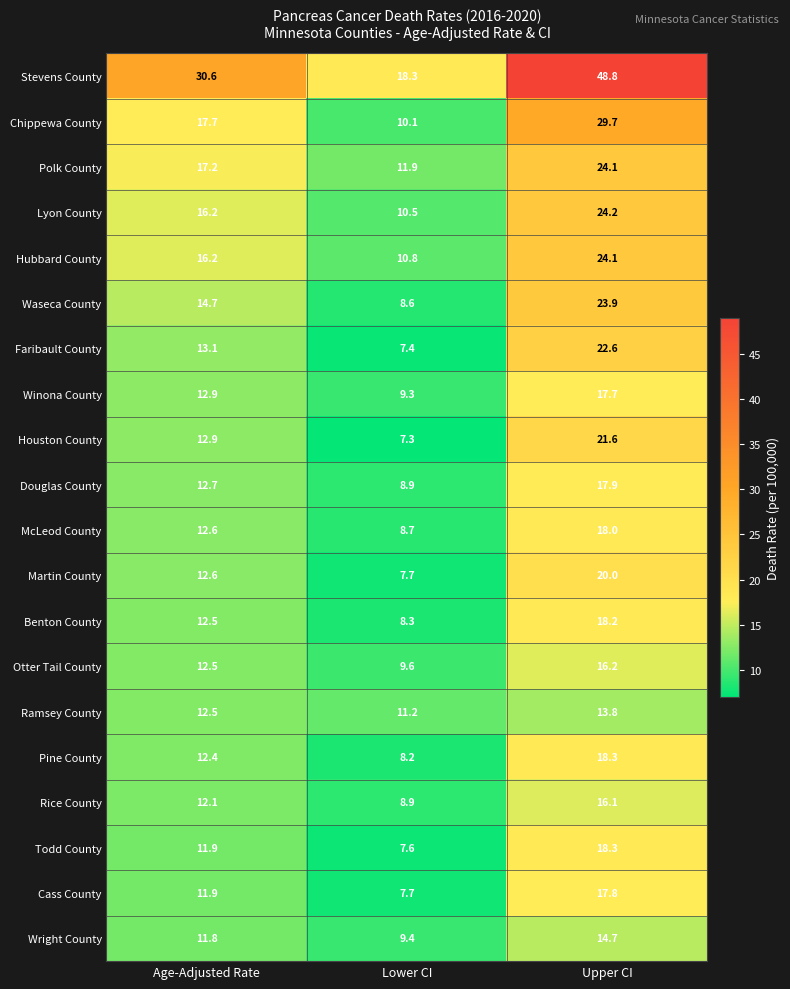

What is the difference between the maximum and minimum values in the Martin County series?

12.3